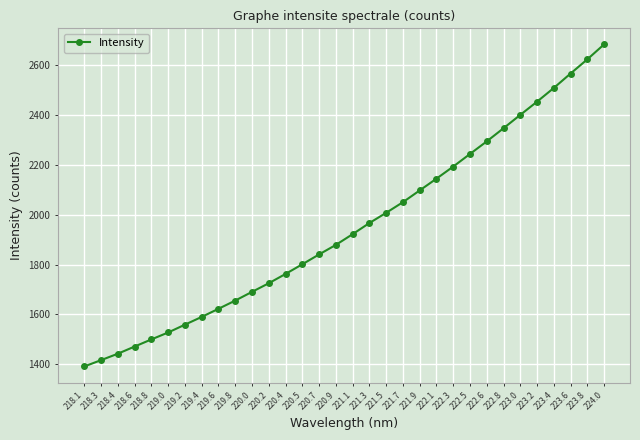

What is the difference between the second highest and second lowest values?

1203.8